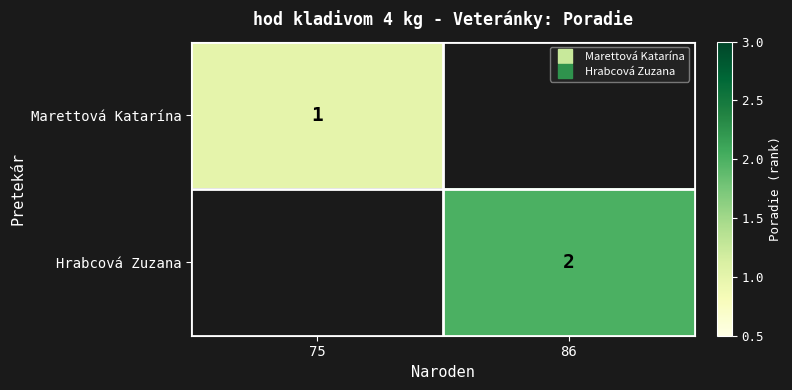

How many positive values does the Hrabcová Zuzana series have?

1